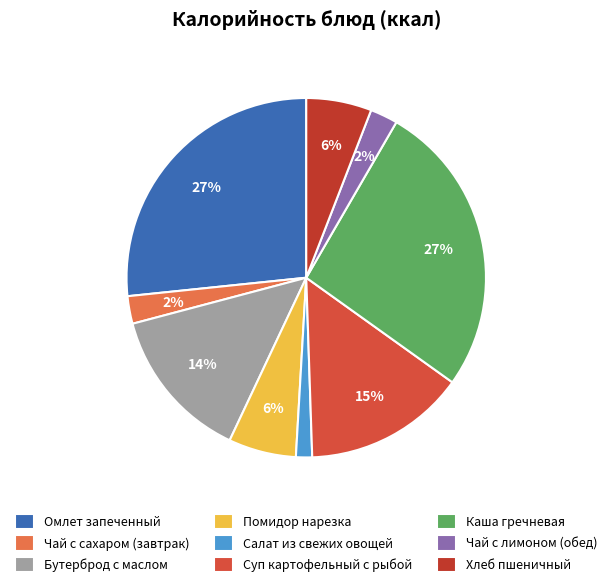

Which category has the smallest portion of the pie?

Салат из свежих овощей